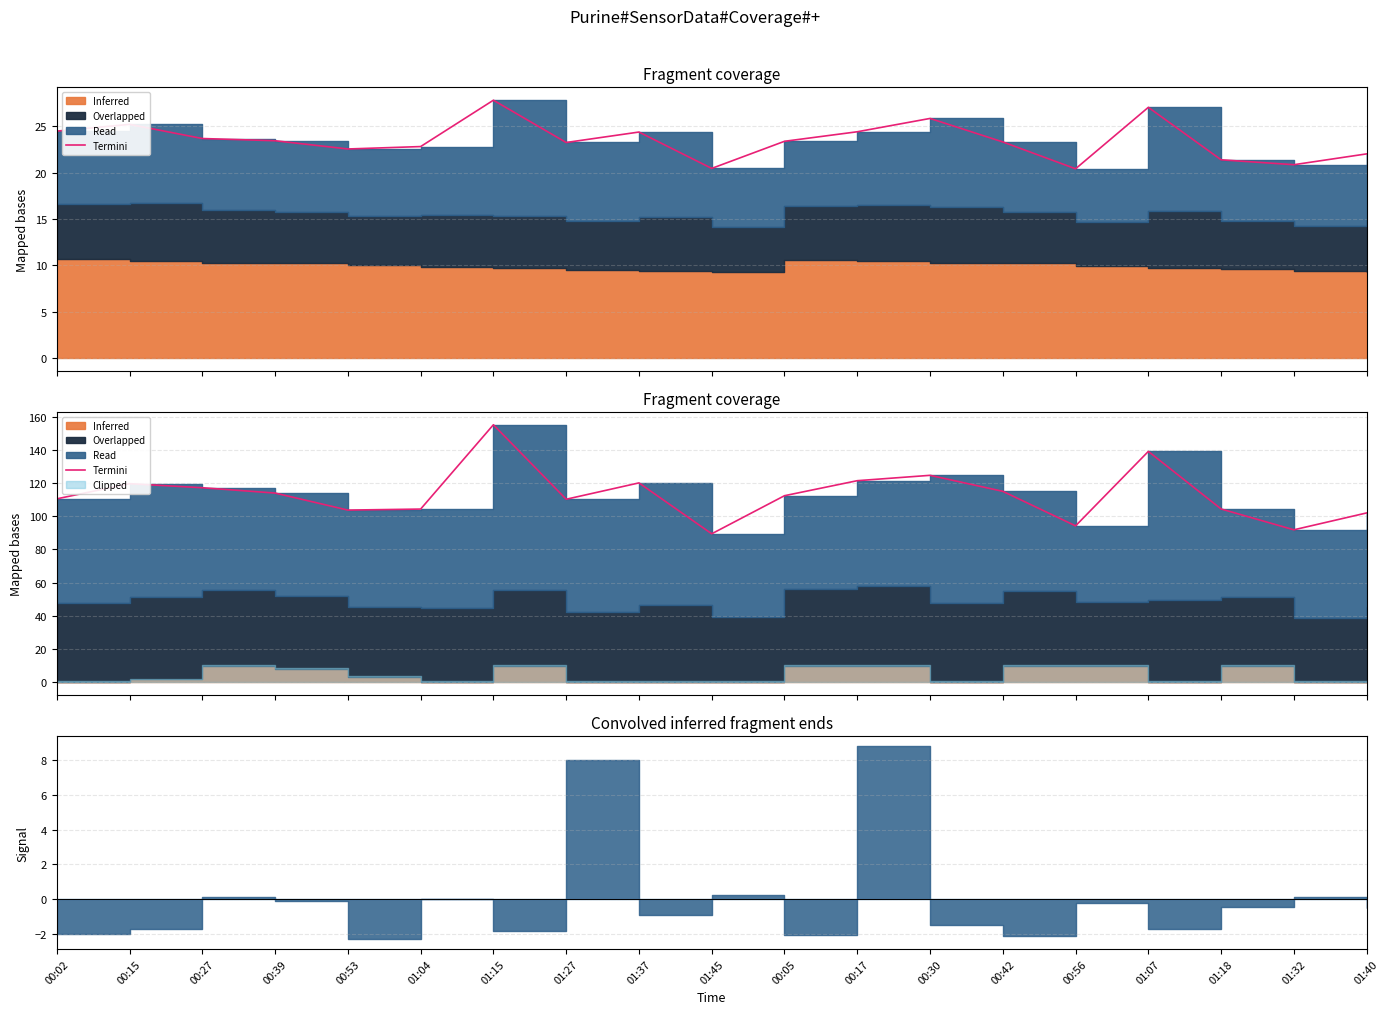

At which category does the data reach its first local peak?

00:15